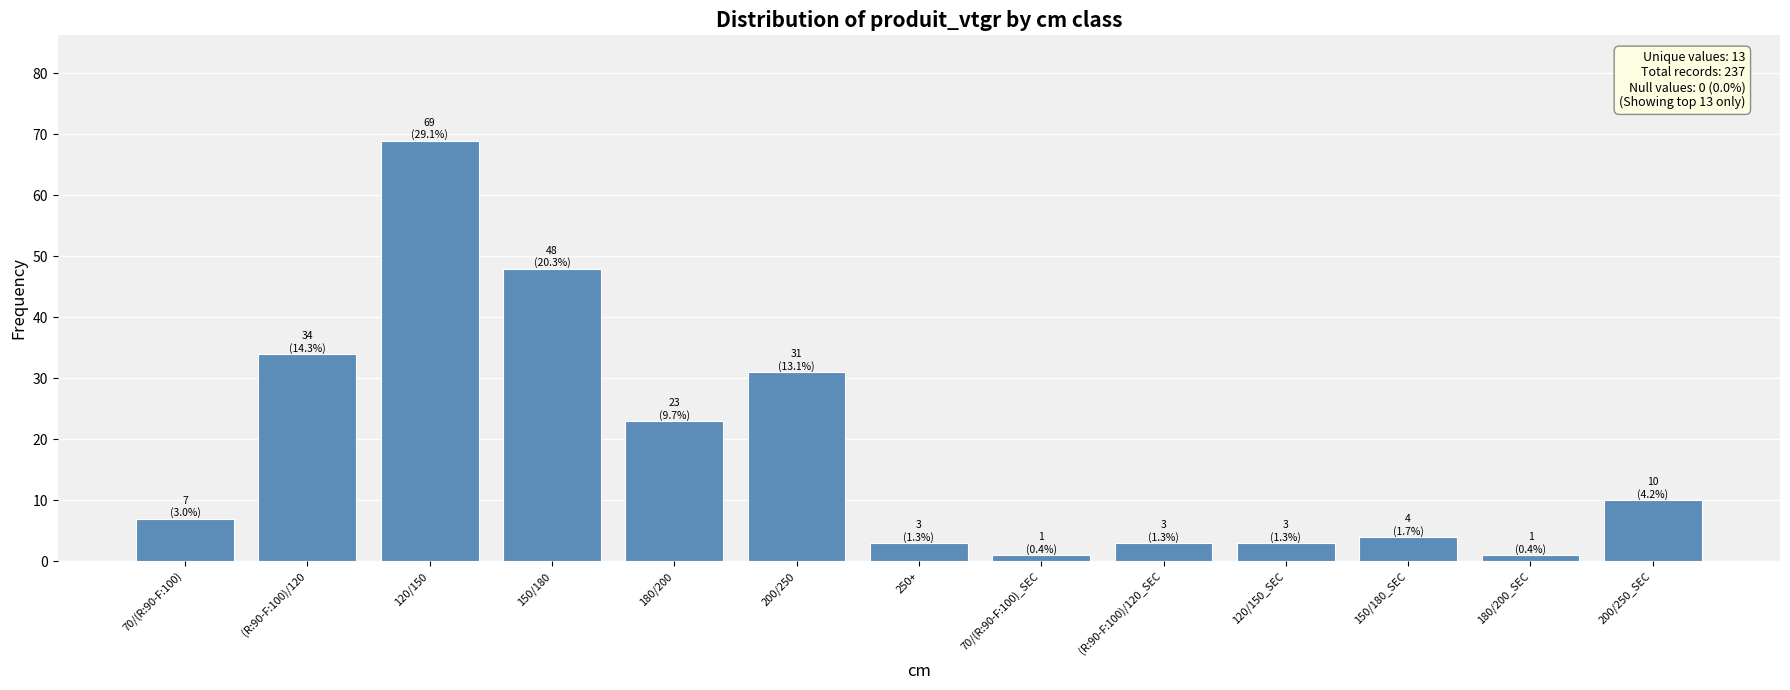

The chart shows a value of 69 at 120/150. True or false?

True